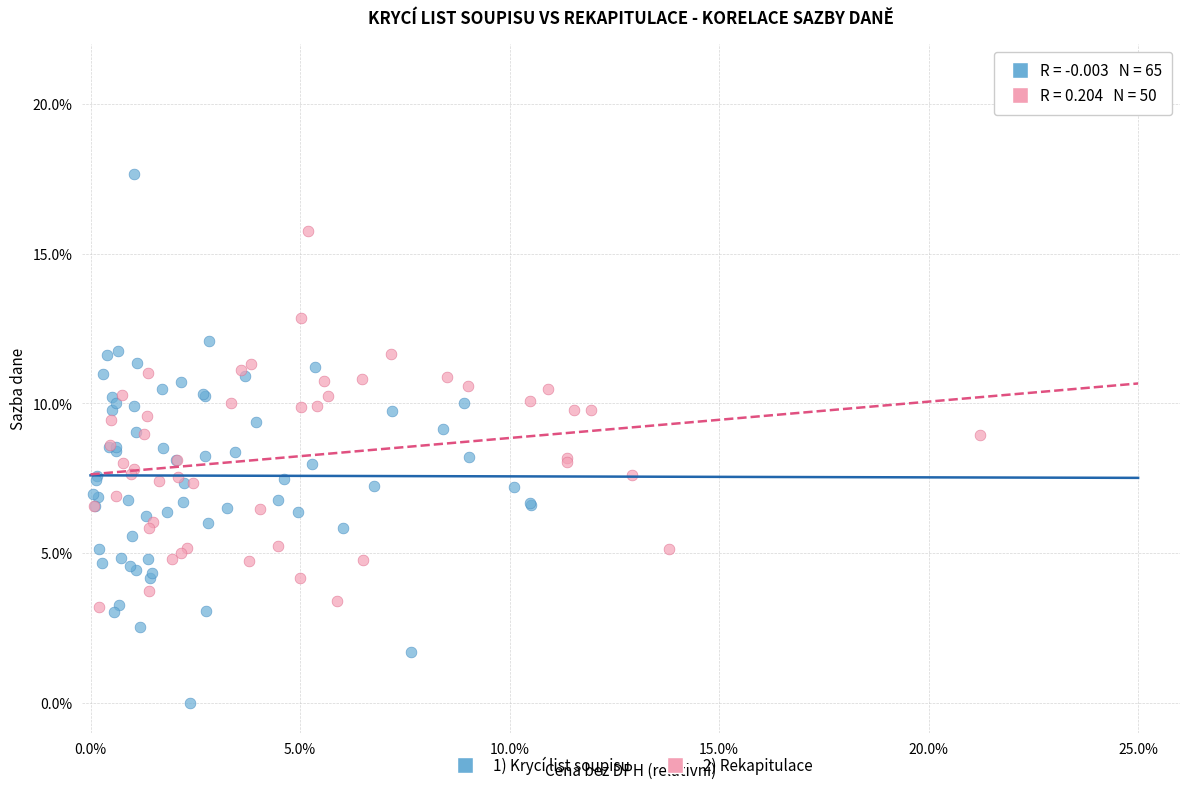

Which series has the largest Y range (max minus min)?

1) Krycí list soupisu